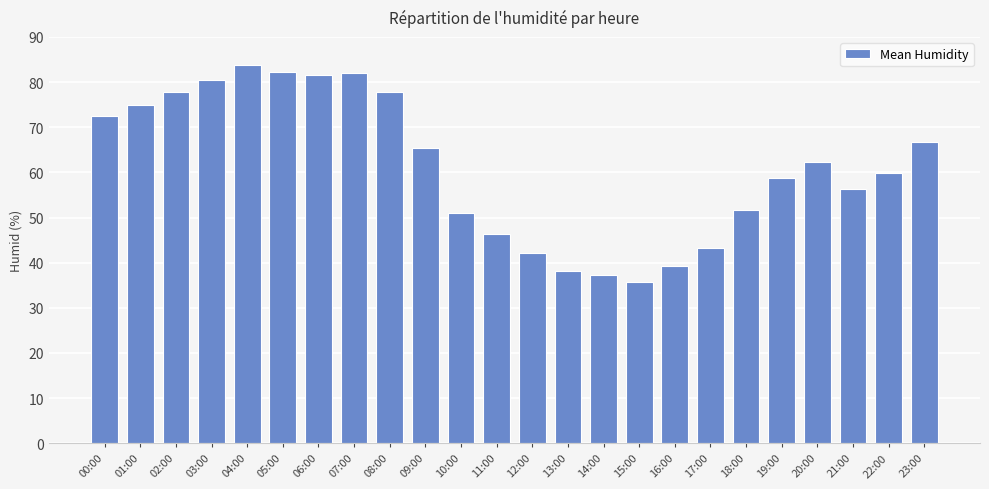

What position from the right is 20:00?

4